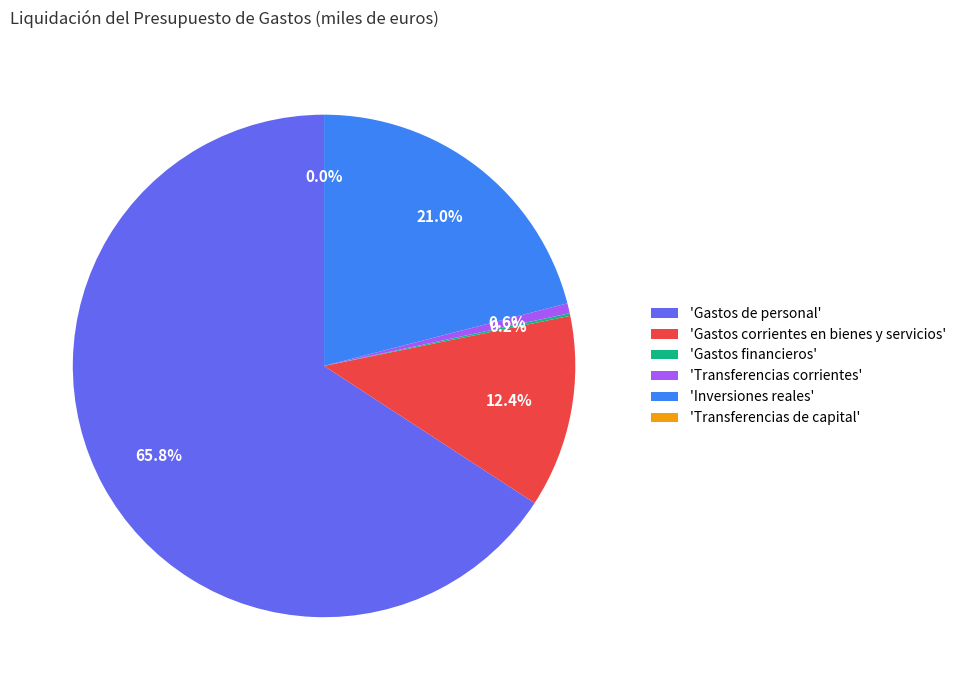

Which slice is the largest?

'Gastos de personal'